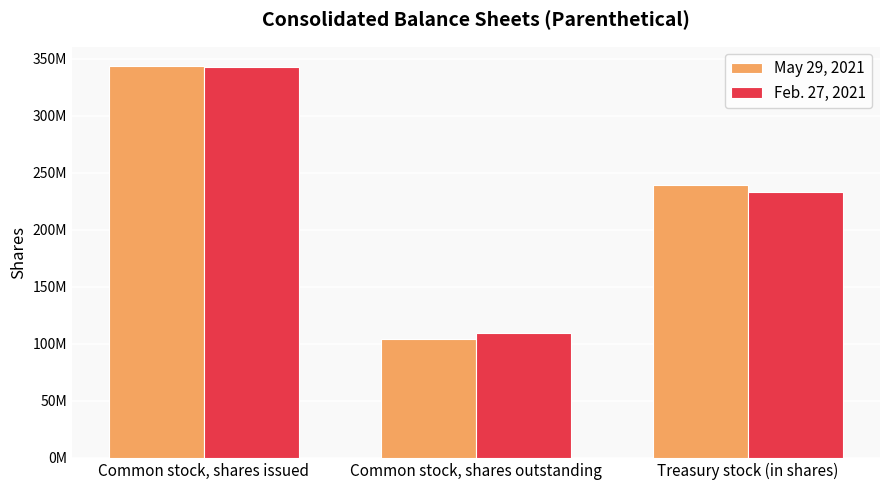

What is the label of the 1st bar from the right?

Treasury stock (in shares)